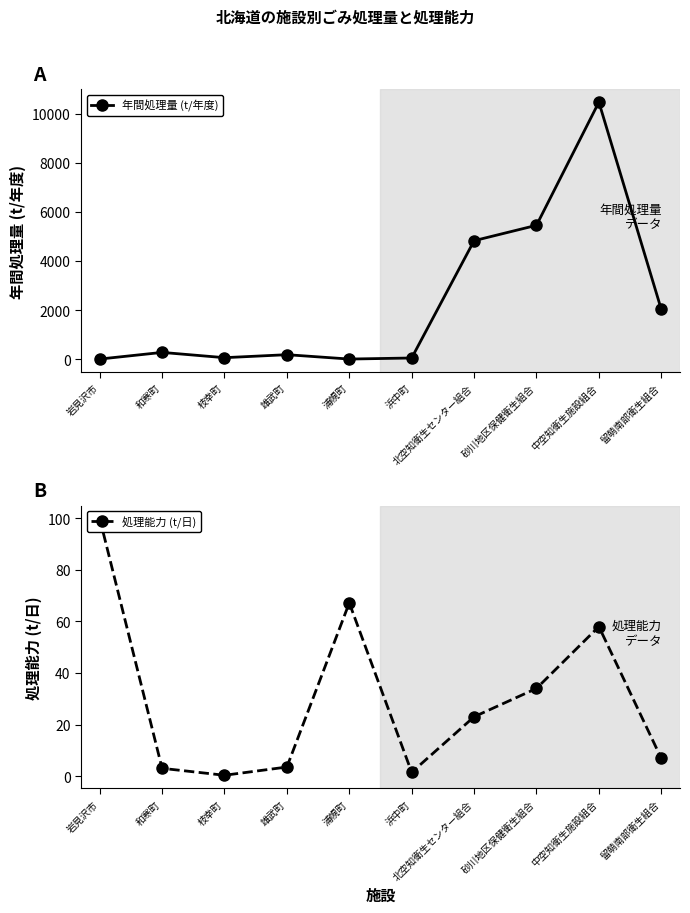

At which label is 年間処理量 (t/年度) closest to 5238?

砂川地区保健衛生組合